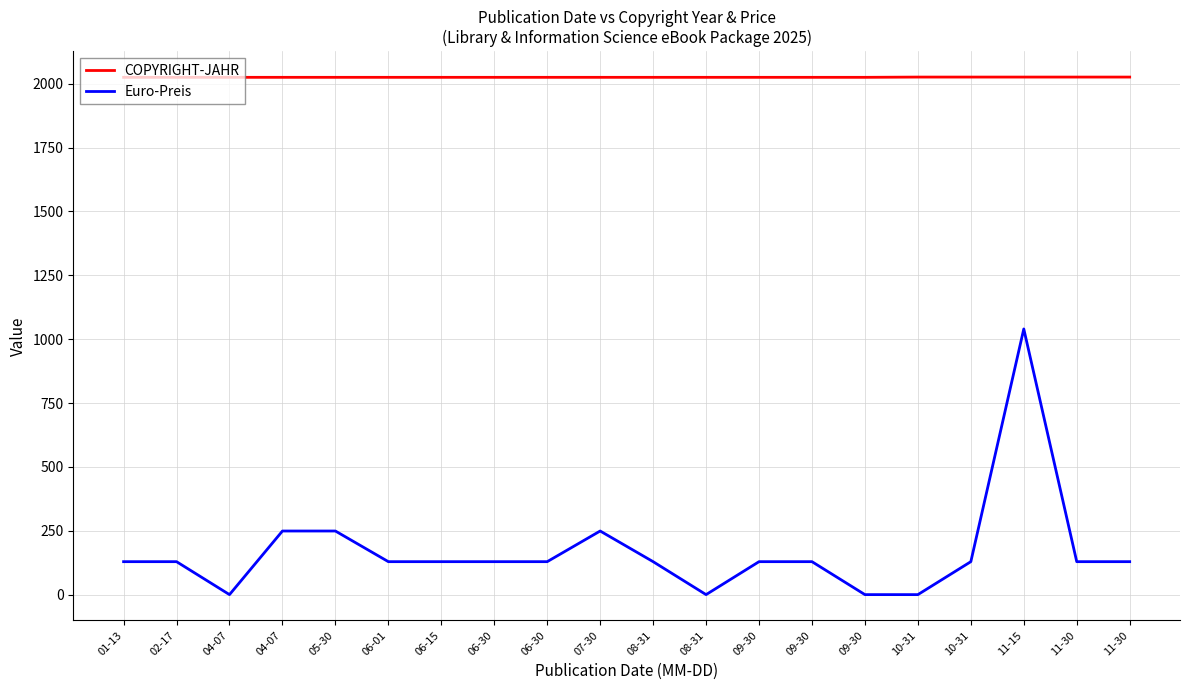

How many lines are shown in the chart?

2